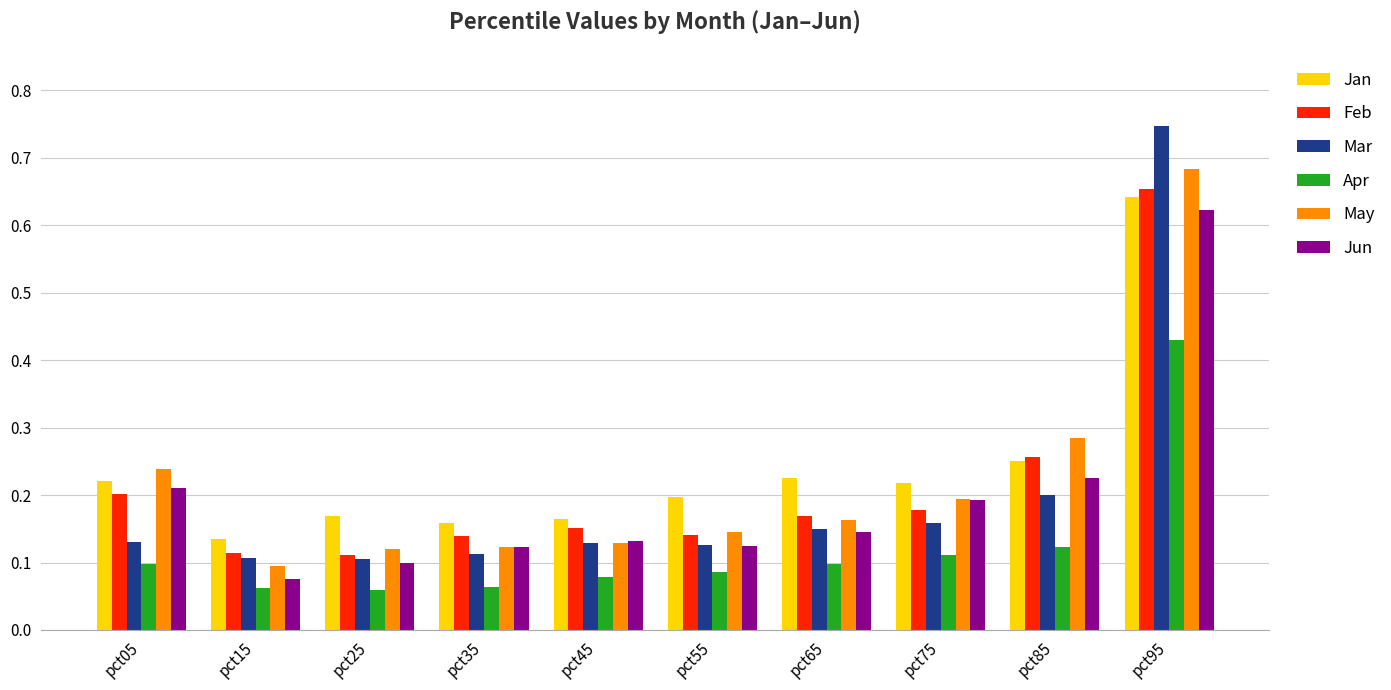

At which label does Feb reach its peak?

pct95